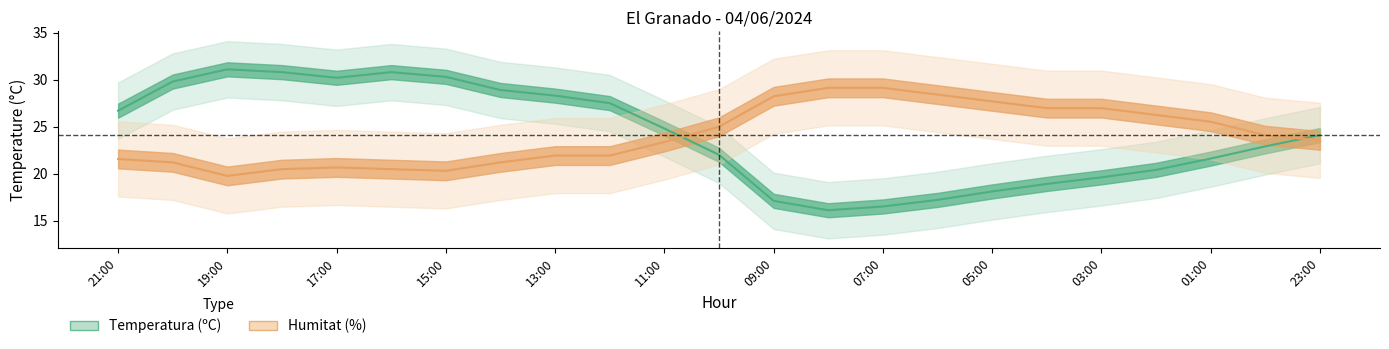

What is the sum of the Humitat (%) values at 20:00 and 13:00?

43.1